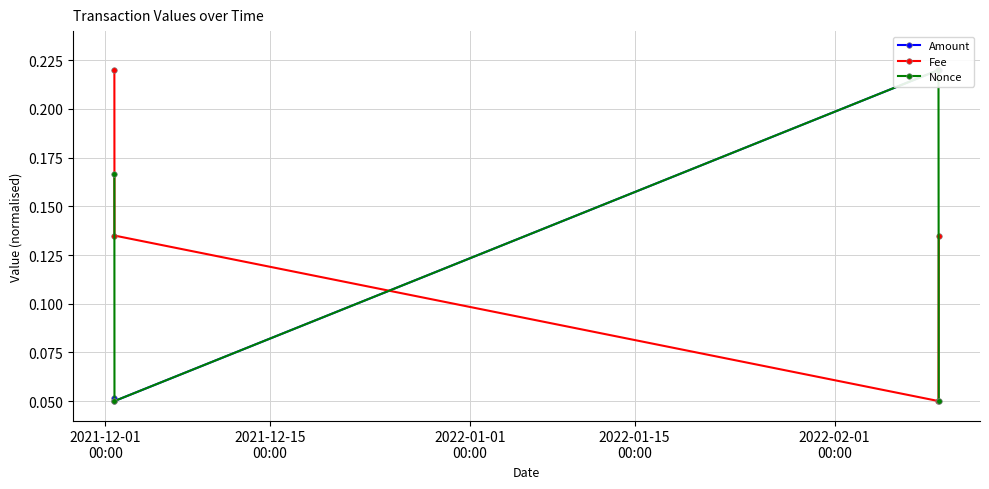

Does the chart have visible grid lines?

Yes